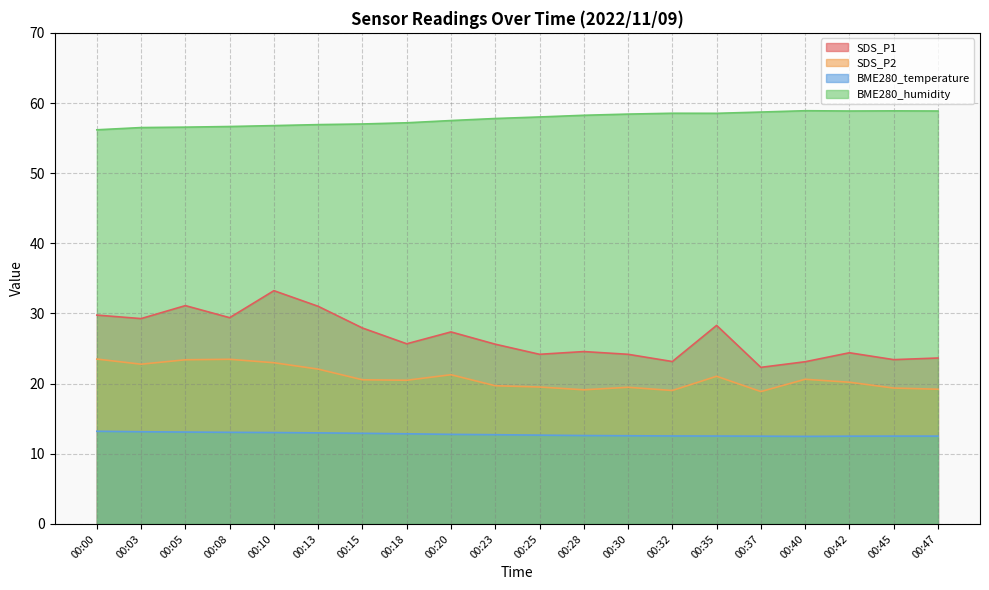

Reading left to right, transcribe all the data shown in this chart.

SDS_P1: 29.8	29.3	31.1	29.4	33.2	31.0	27.9	25.7	27.4	25.6	24.2	24.6	24.2	23.1	28.3	22.3	23.1	24.4	23.4	23.6
SDS_P2: 23.5	22.8	23.4	23.5	23.0	22.1	20.6	20.5	21.3	19.7	19.5	19.1	19.5	19.0	21.1	18.9	20.6	20.2	19.4	19.2
BME280_temperature: 13.2	13.1	13.1	13.1	13.0	13.0	12.9	12.8	12.8	12.7	12.7	12.6	12.6	12.5	12.5	12.5	12.5	12.5	12.5	12.5
BME280_humidity: 56.2	56.5	56.6	56.6	56.8	56.9	57.0	57.2	57.5	57.8	58.0	58.2	58.4	58.5	58.5	58.7	58.9	58.9	58.9	58.9